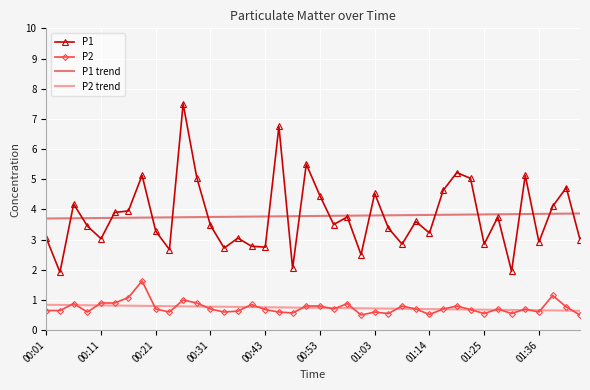

True or false: P1 and P2 intersect in this chart.

False